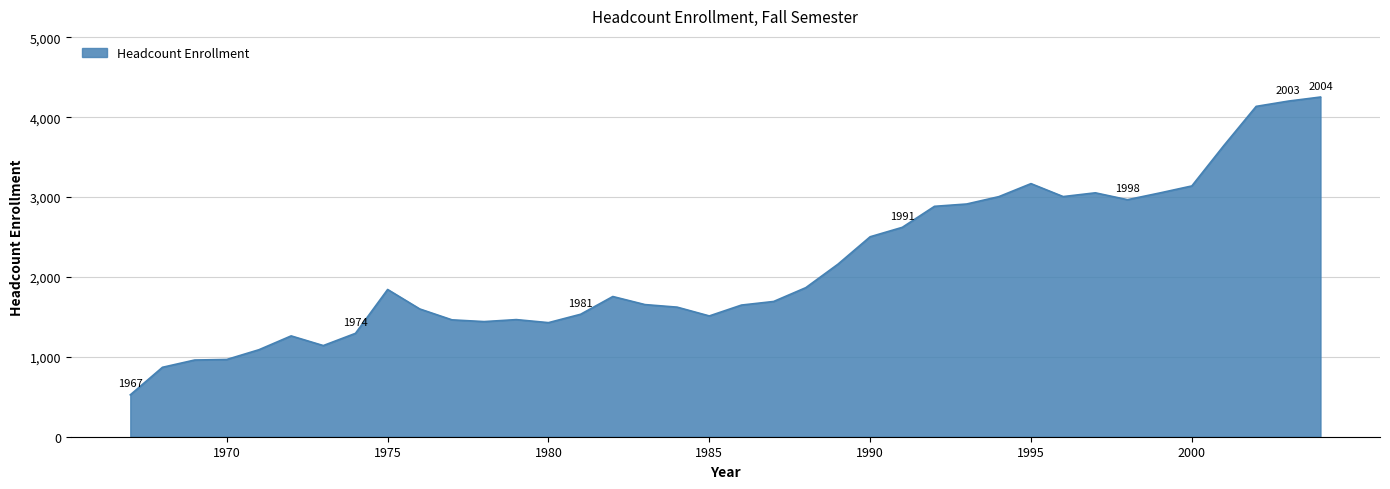

What is the difference between the maximum and minimum values?

3728